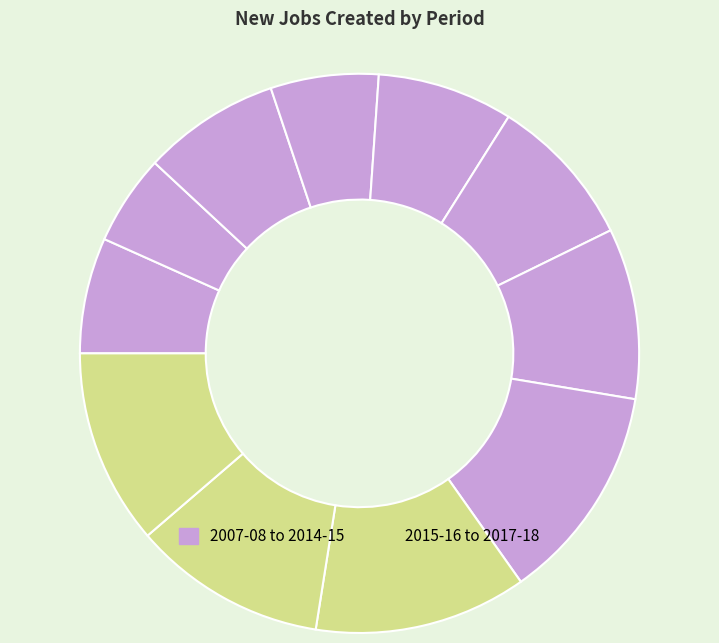

Count the number of slices in the pie.

11